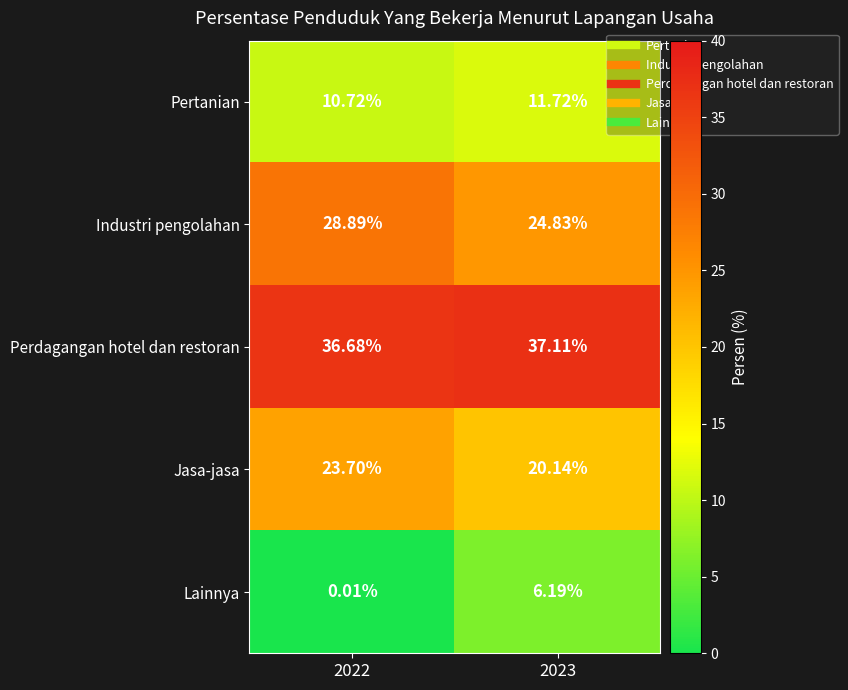

How many values in the Pertanian series are below 11?

1